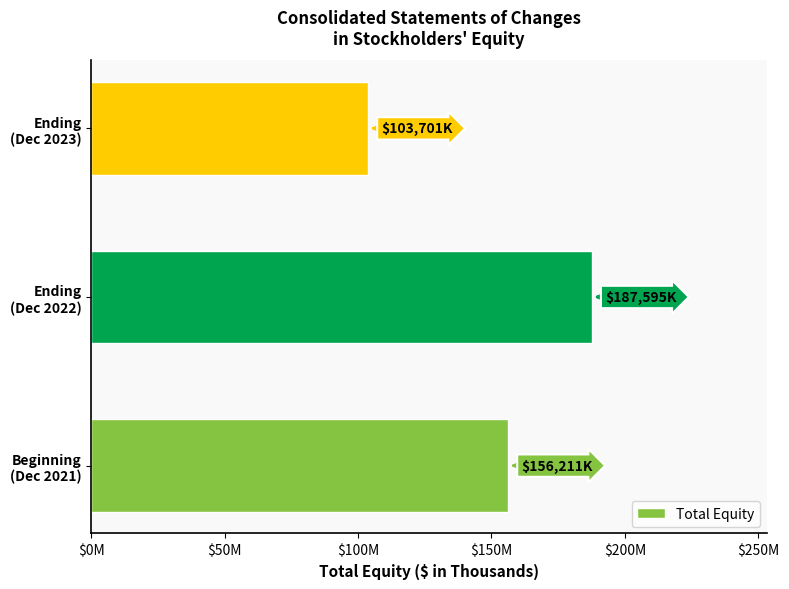

Are the bars horizontal?

Yes